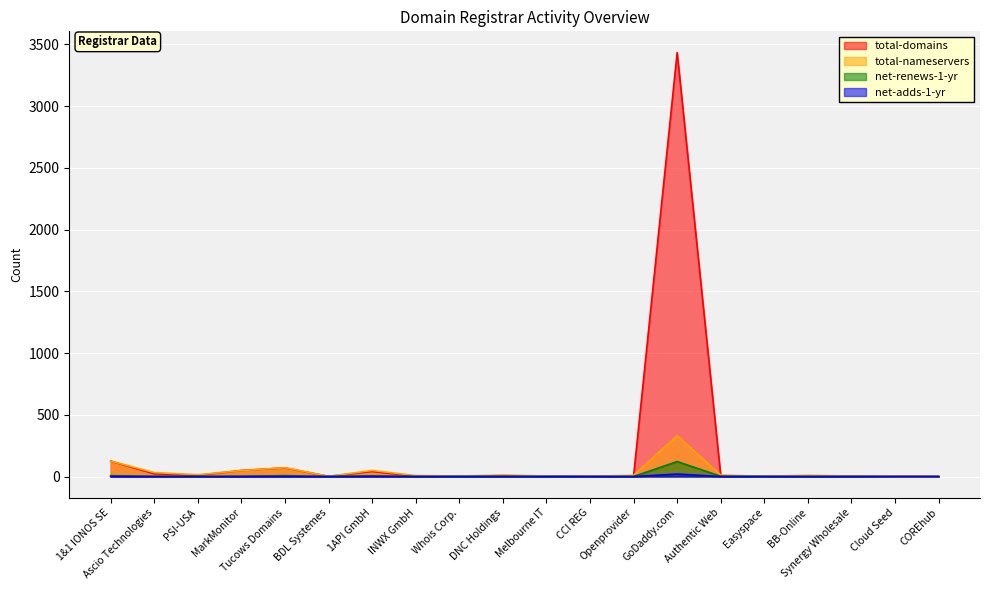

Is it true that net-adds-1-yr equals 0 at INWX GmbH?

True